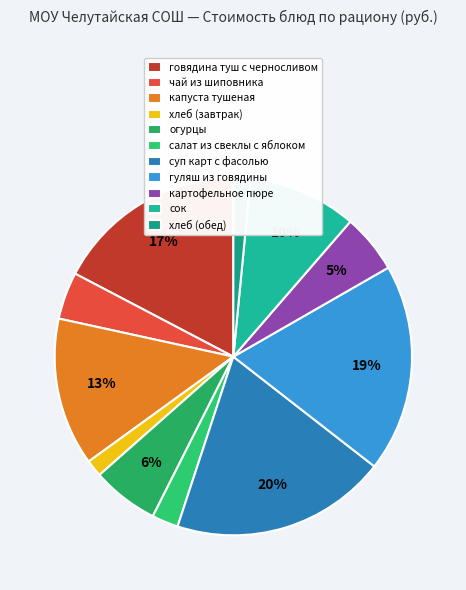

Does any single category account for the majority?

No